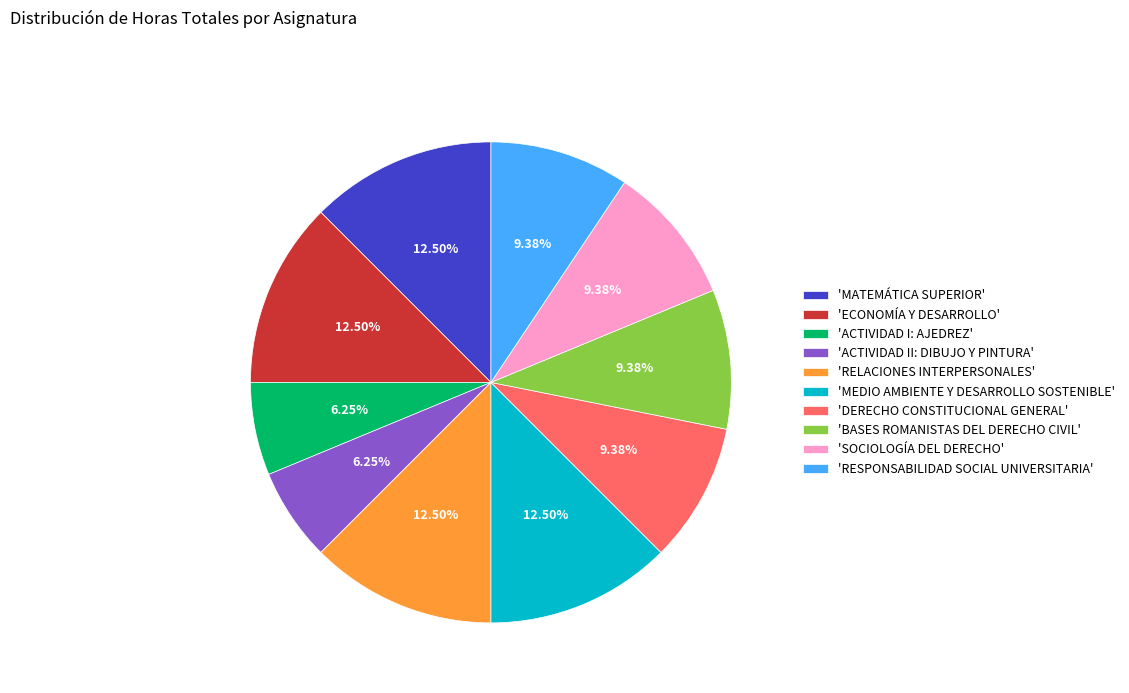

Is the sum of 'ACTIVIDAD II: DIBUJO Y PINTURA' and 'ACTIVIDAD I: AJEDREZ' greater than half?

No